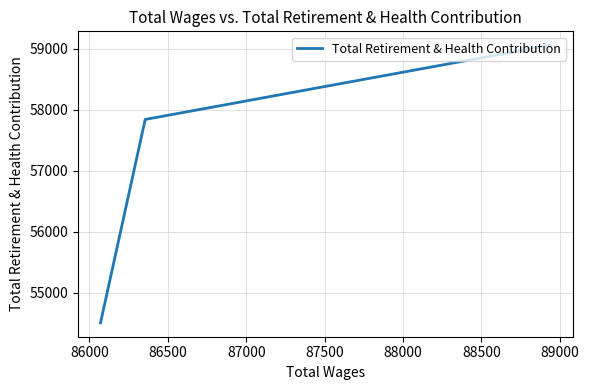

How many values are below 57843?

1